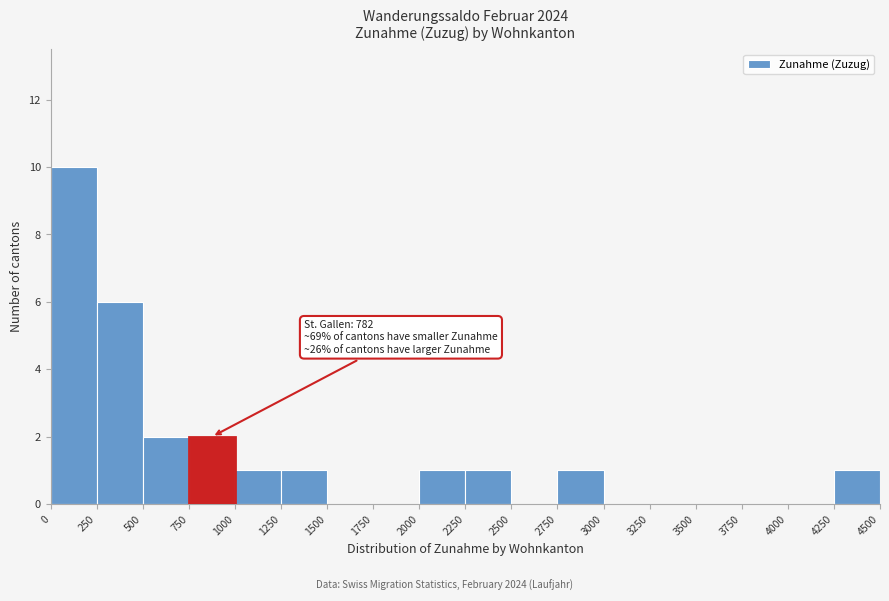

Which range on the x-axis has the tallest bar?

0 to 250